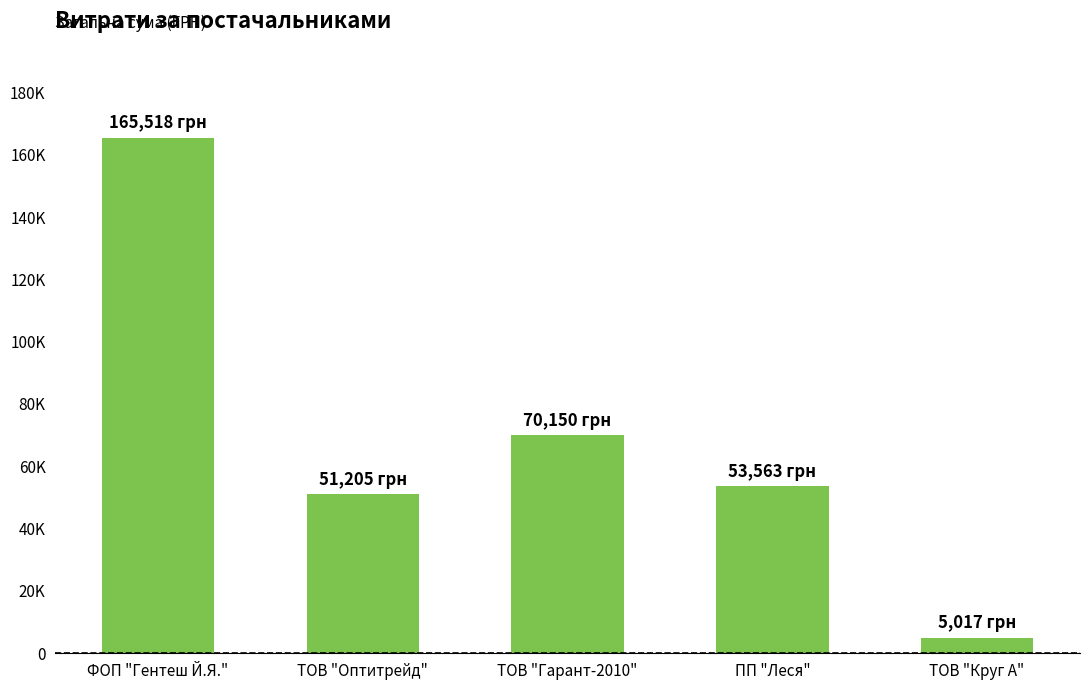

At which category does the chart reach its peak across all series?

ФОП "Гентеш Й.Я."